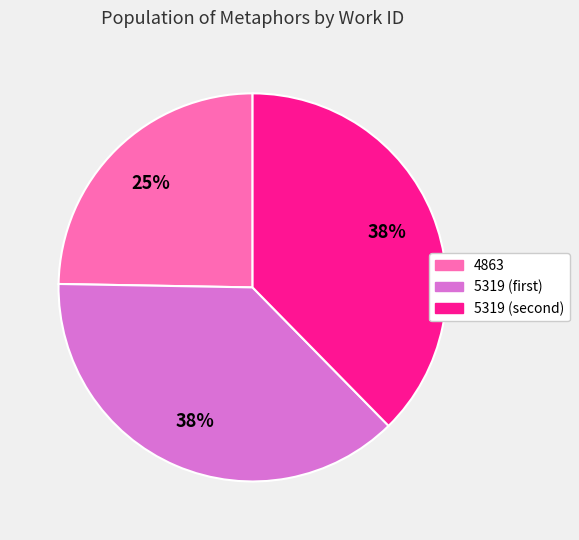

Which slice is the smallest?

4863